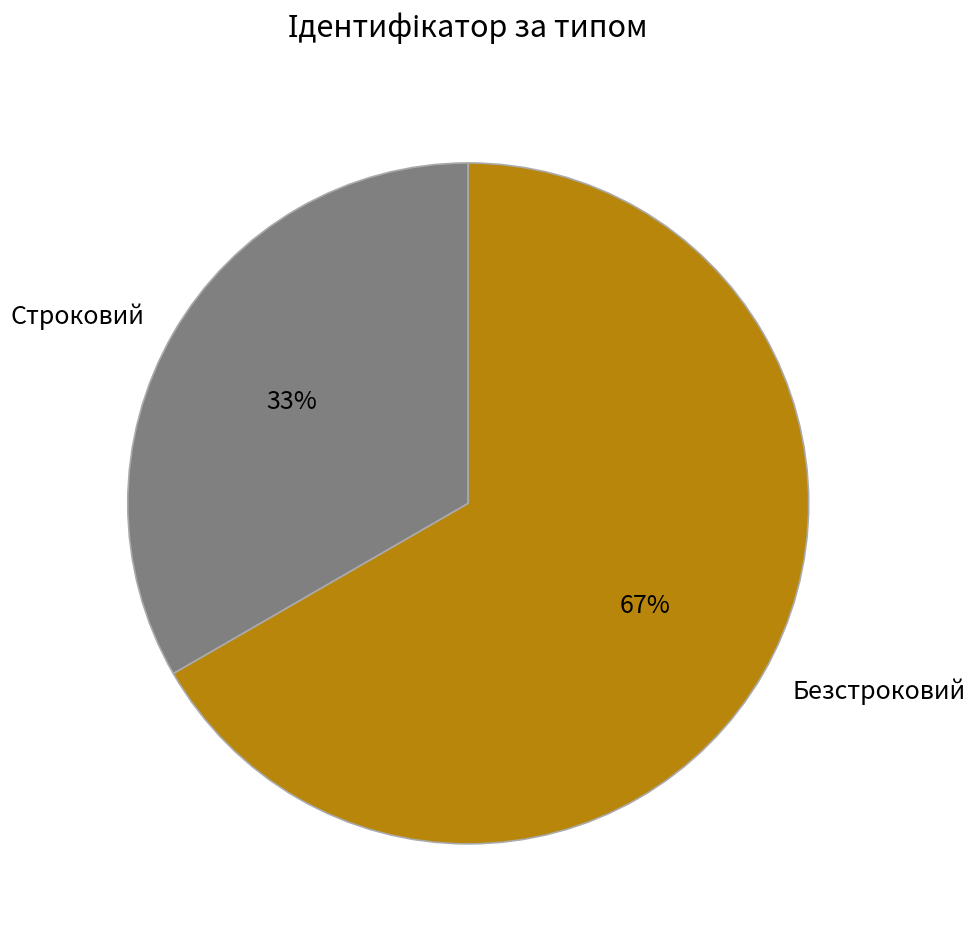

Which category accounts for the majority?

Безстроковий